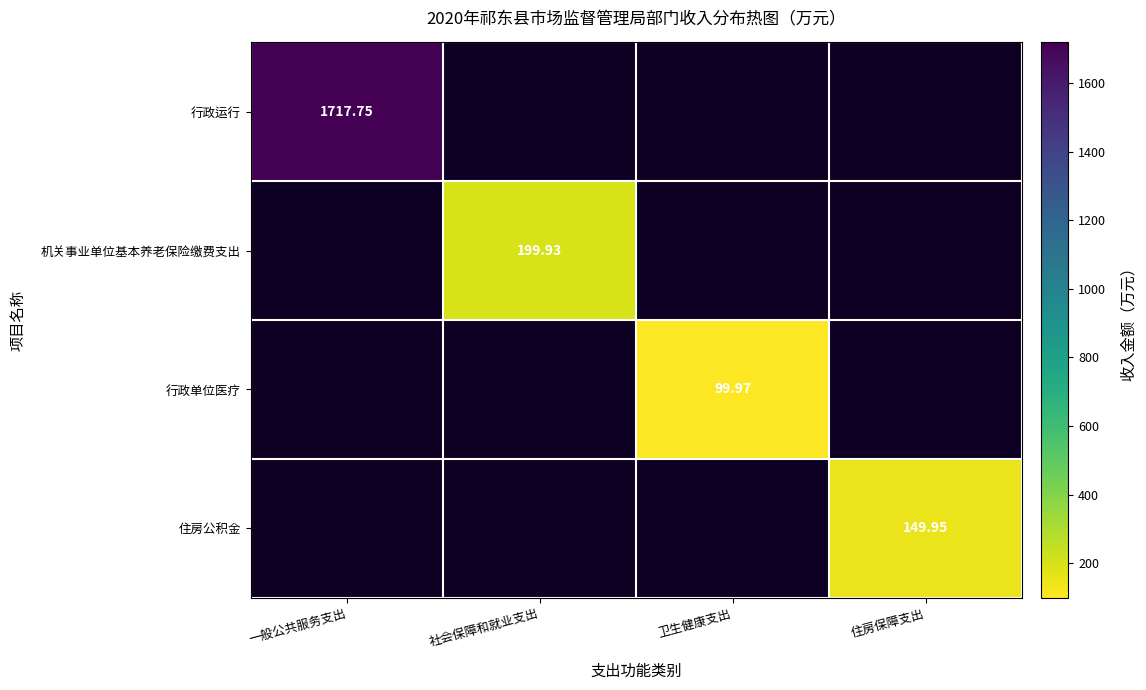

What is the spread (max minus min) of values at 住房保障支出?

149.9